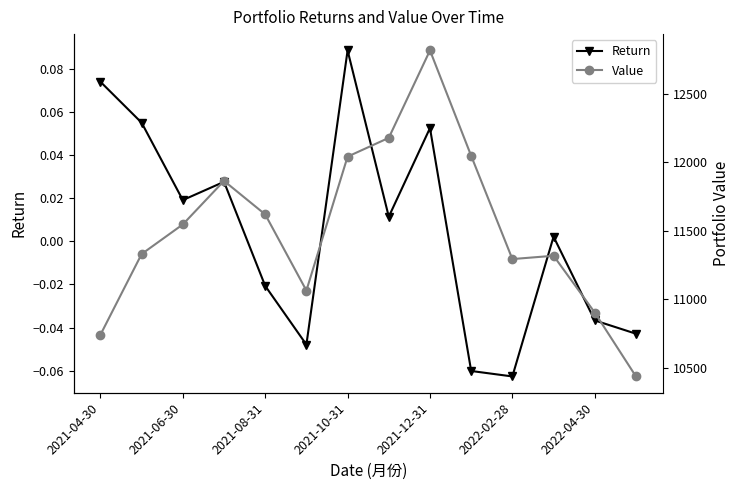

Which category has the highest value in the Return series?

2021-10-31